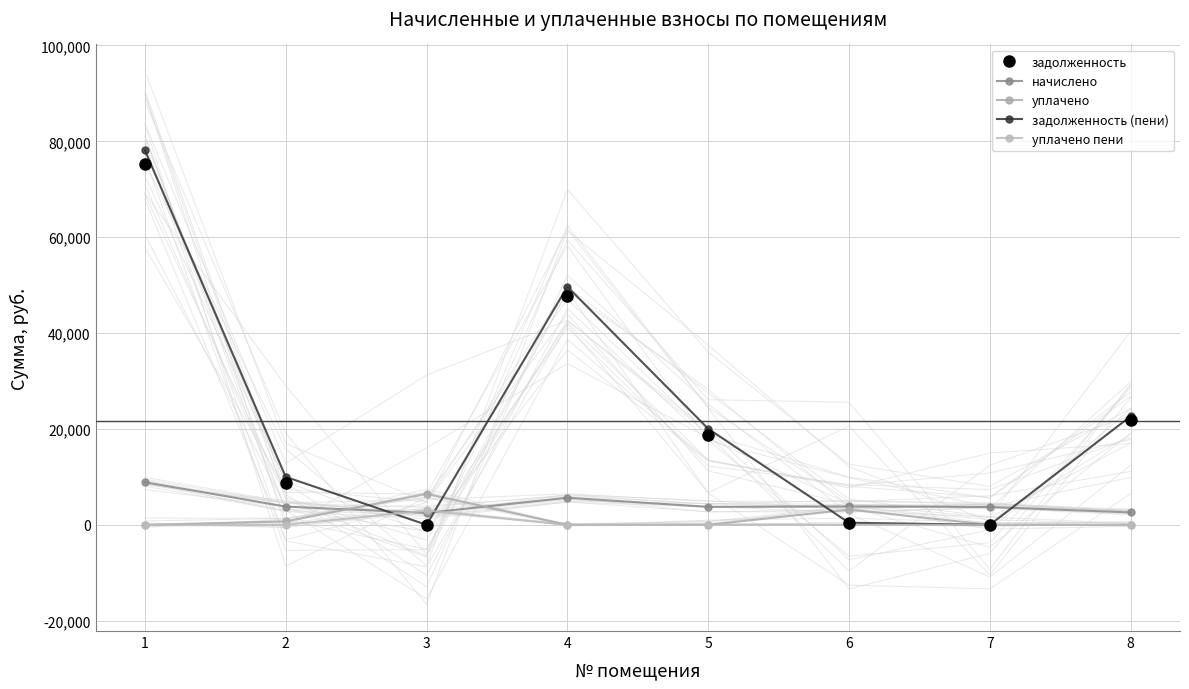

True or false: уплачено пени and начислено intersect in this chart.

True